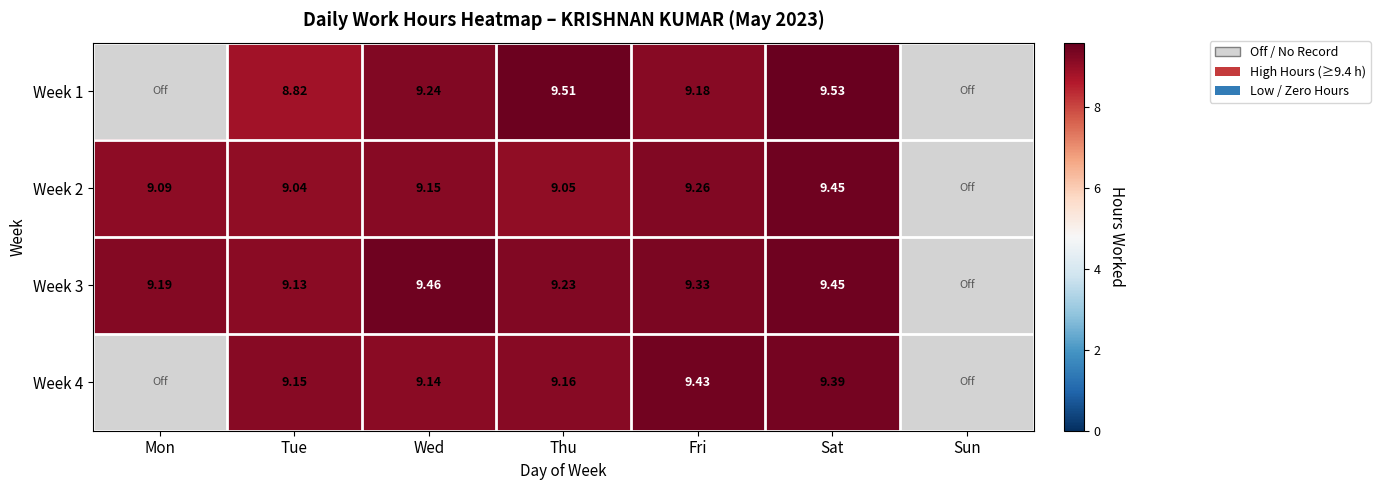

At which label does Week 3 reach its minimum?

Tue